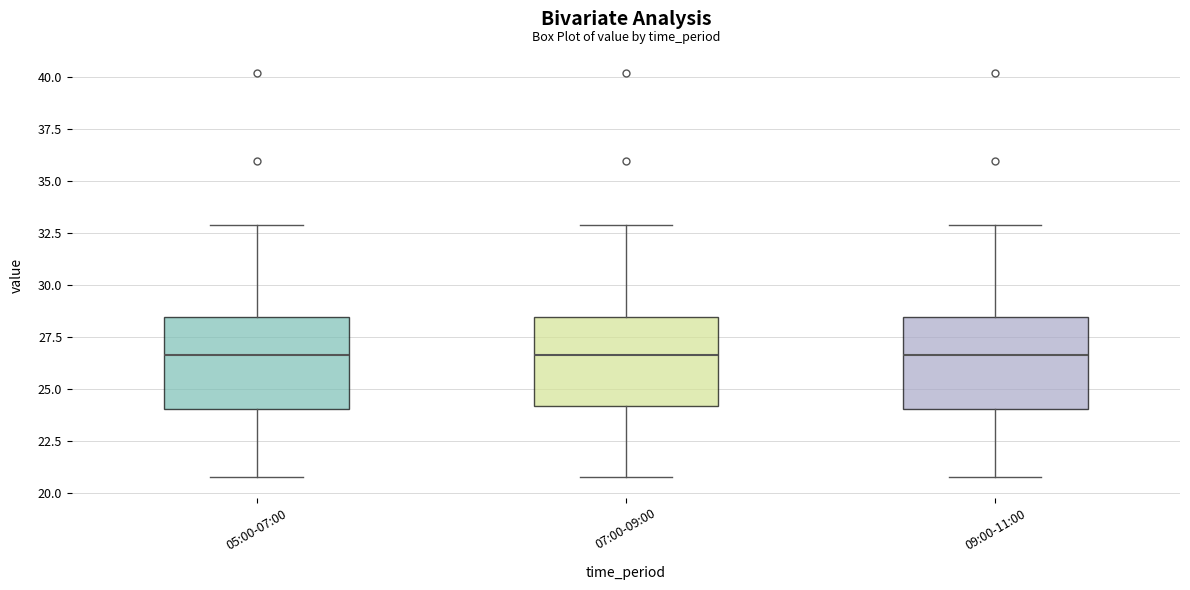

Reading left to right, read every box against the y-axis: the position of its median line, the range the box covers, and the ends of its whiskers. The values are not printed on the chart, so give them approximately, as read against the axis.

05:00-07:00: median 26.5, box 24.0 to 28.5, whiskers 21.0 to 33.0
07:00-09:00: median 26.5, box 24.0 to 28.5, whiskers 21.0 to 33.0
09:00-11:00: median 26.5, box 24.0 to 28.5, whiskers 21.0 to 33.0